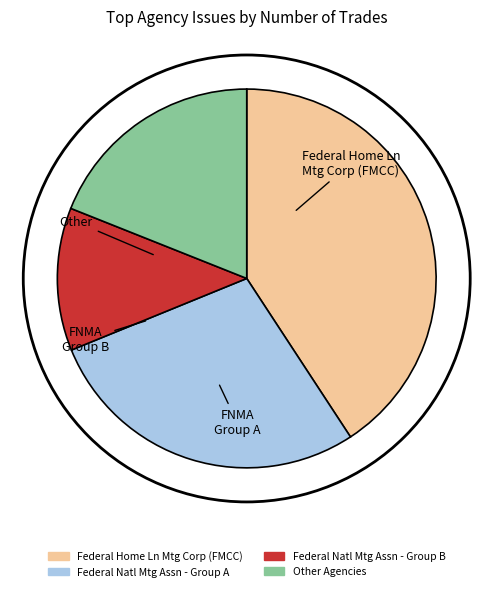

Is there any slice that represents more than half of the pie?

No